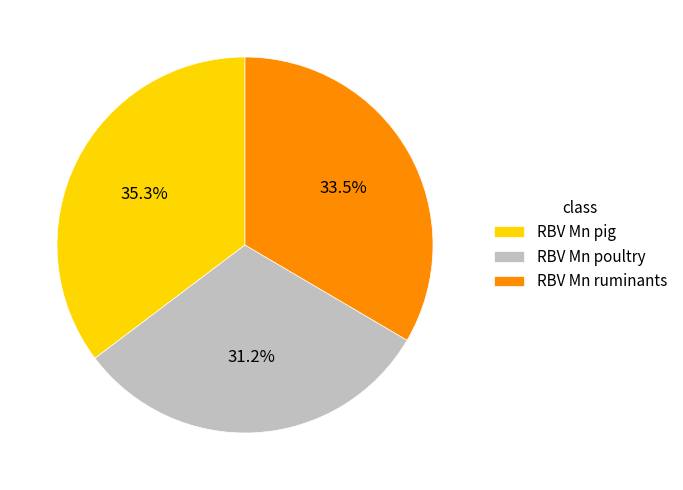

What percentage is the RBV Mn poultry slice, to the nearest percent?

31%